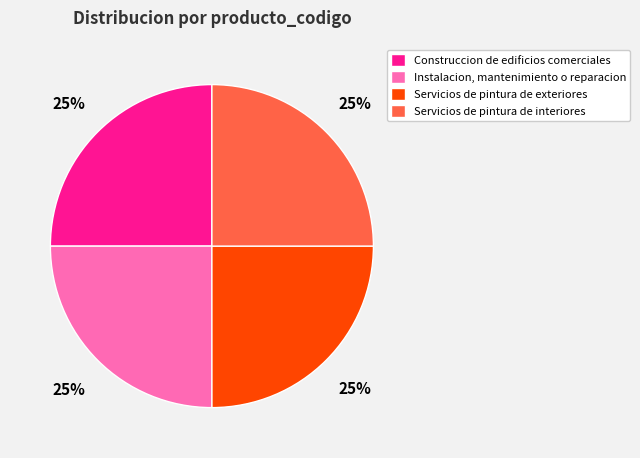

How many slices are in this pie chart?

4